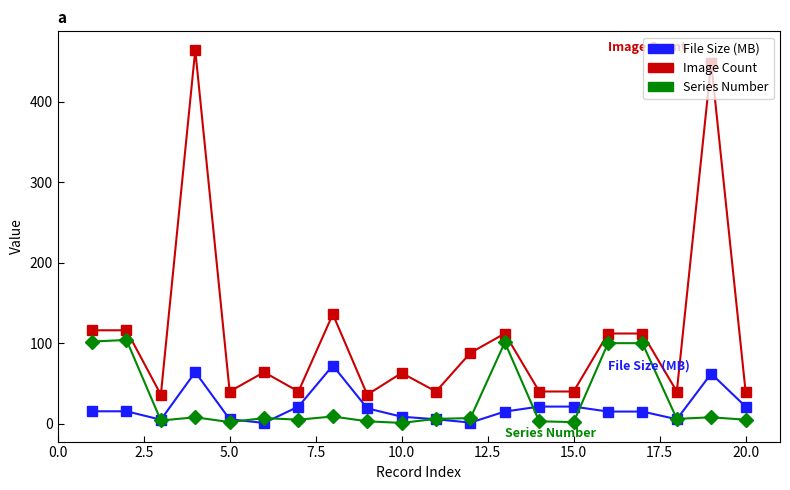

What is the lowest value of the Series Number series?

1.0